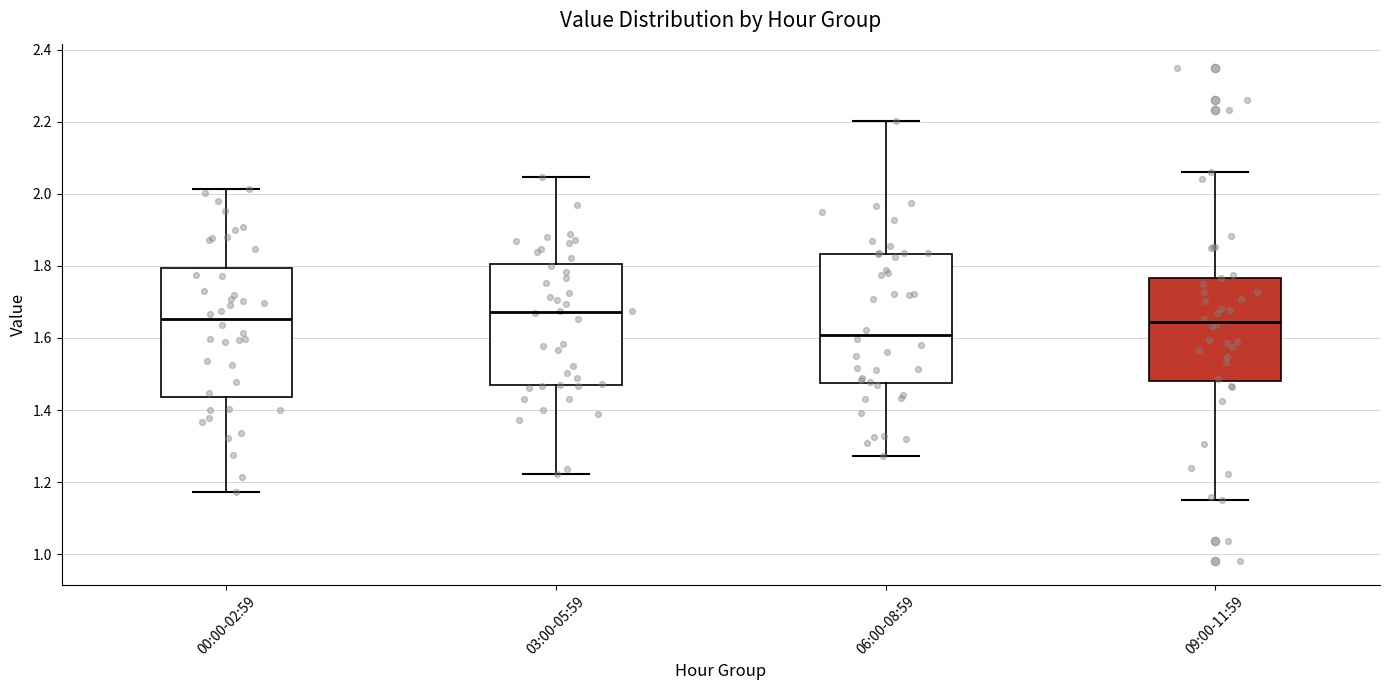

Which box has the highest median line?

03:00-05:59